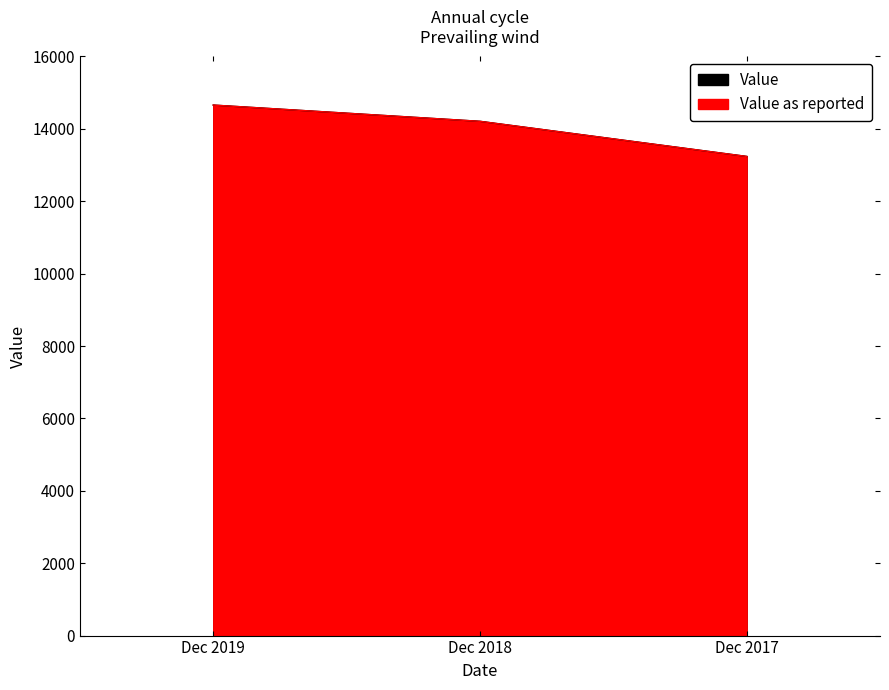

Which series has the largest total across all categories?

Value